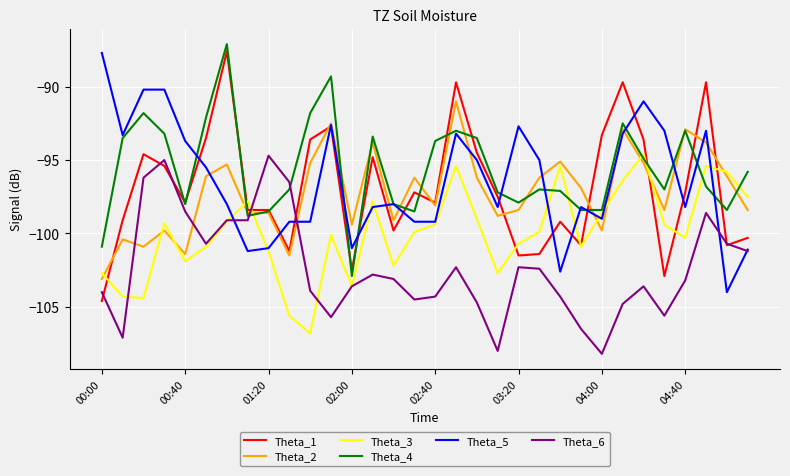

True or false: Theta_2 and Theta_6 intersect in this chart.

True